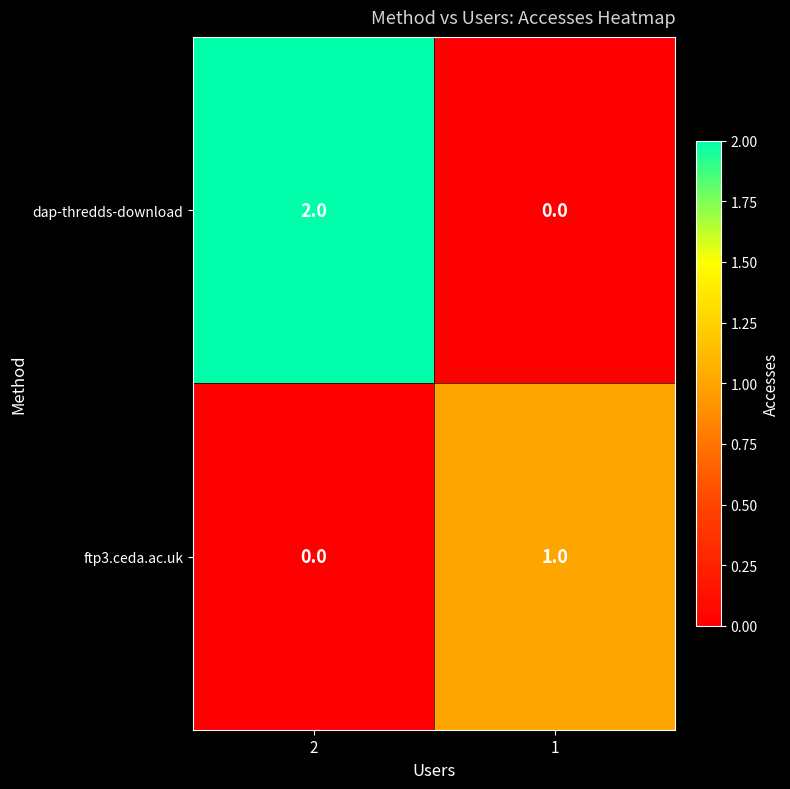

Which series has the largest total across all categories?

dap-thredds-download